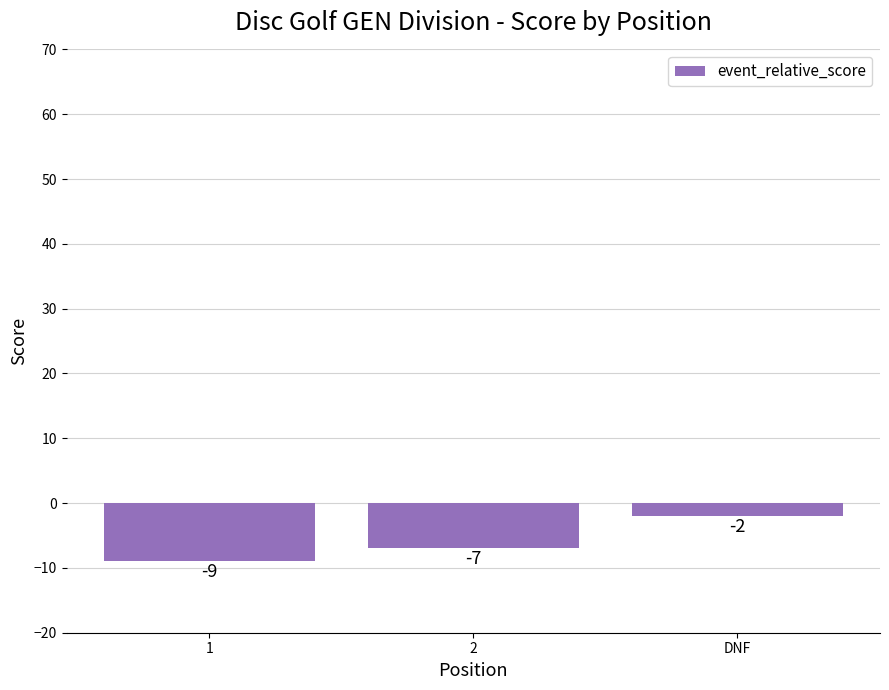

Does the chart contain stacked bars?

No